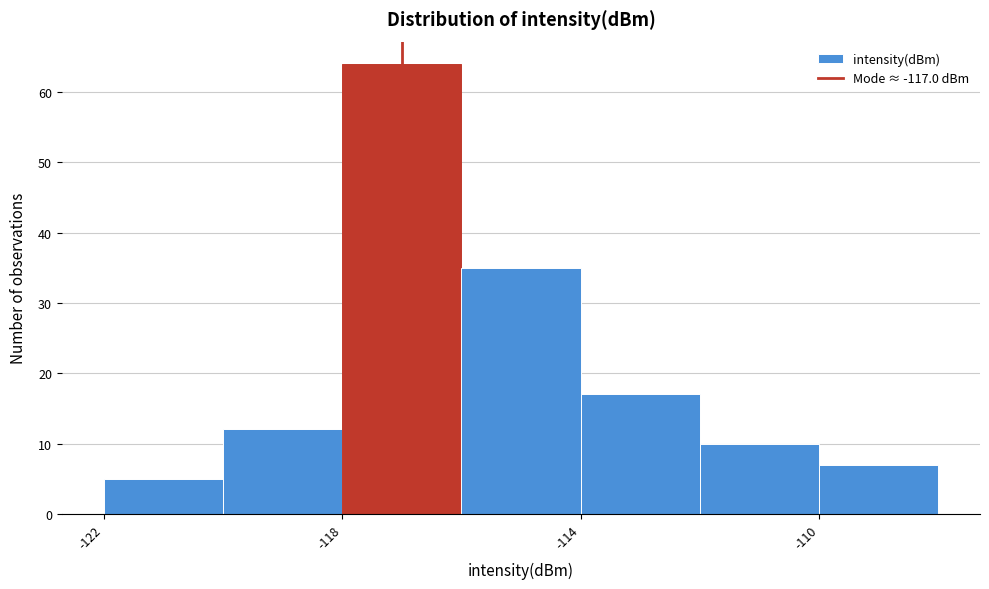

Reading left to right, transcribe this chart: for each bar, give the range it covers on the x-axis and its height. The values are not printed on the chart, so give them approximately, as read against the axis.

-122 to -120: 5
-120 to -118: 12
-118 to -116: 64
-116 to -114: 35
-114 to -112: 17
-112 to -110: 10
-110 to -108: 7